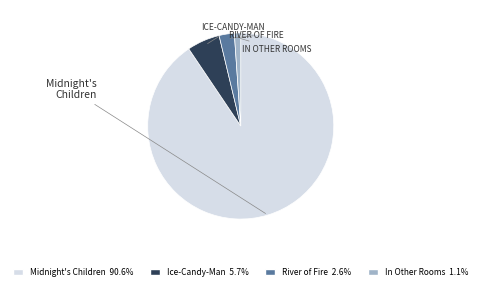

How many slices are in this pie chart?

4